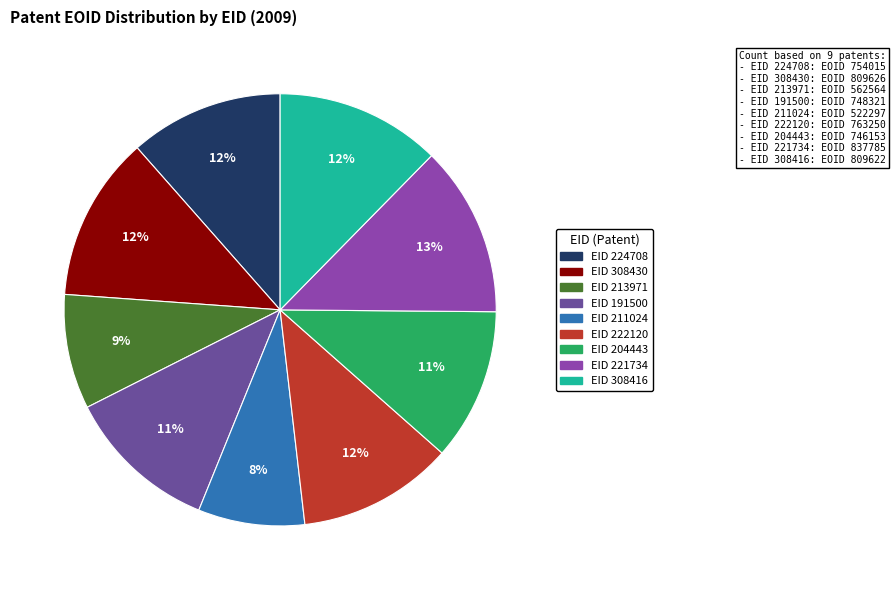

Is there a majority slice in this chart?

No